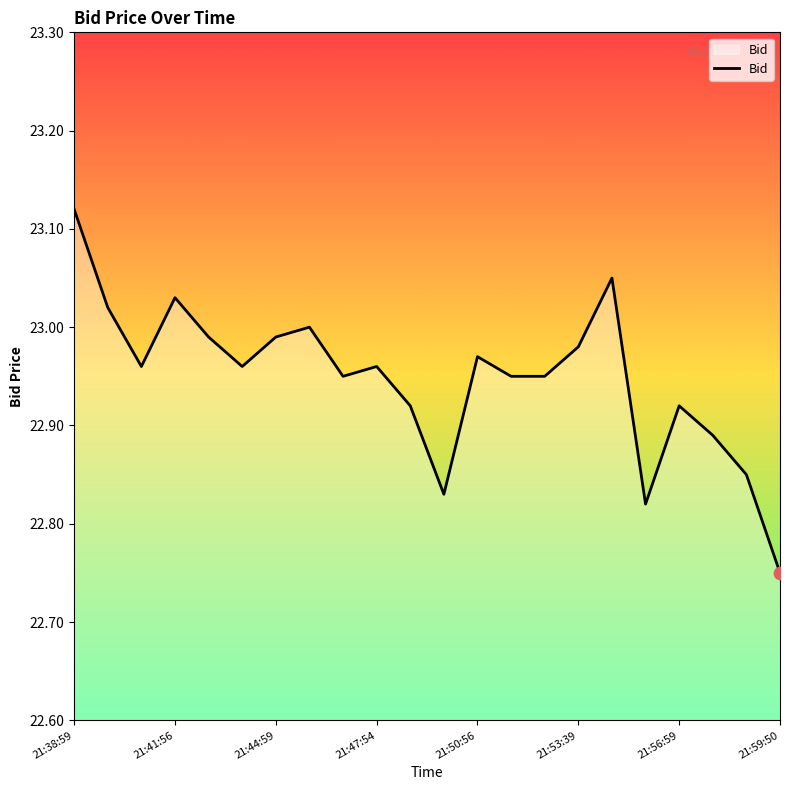

What is the difference between the maximum and minimum values?

0.4